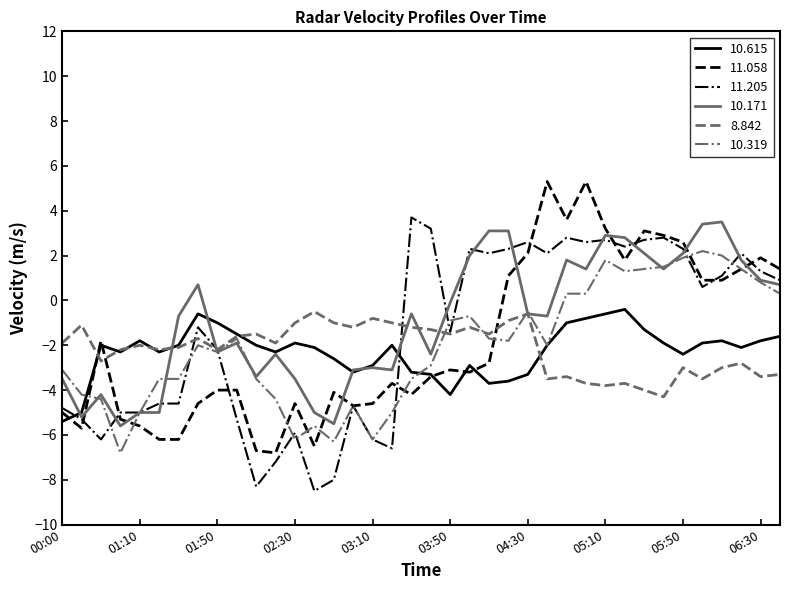

What is the lowest value of the 10.319 series?

-6.8